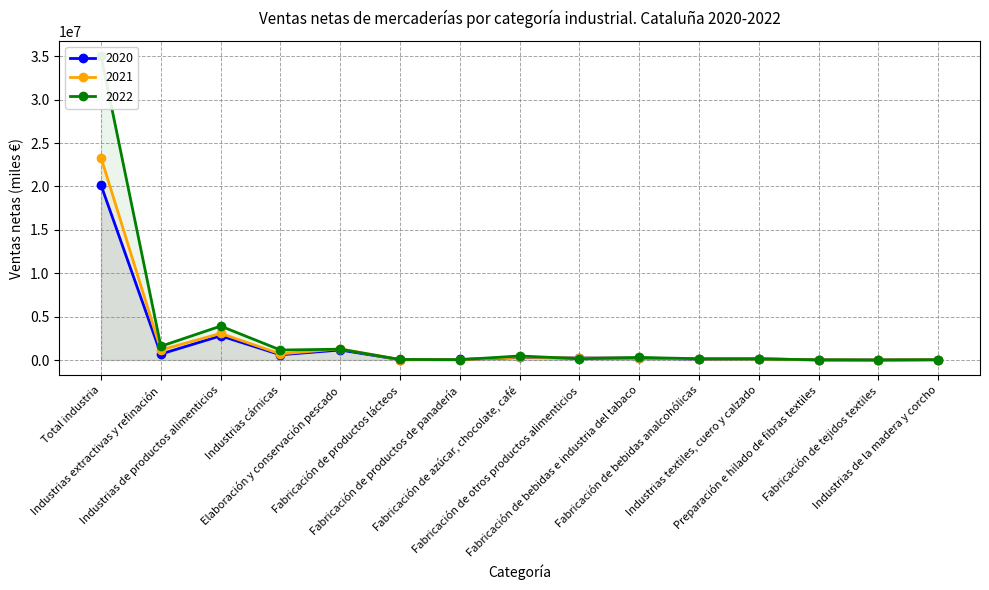

Which series has the largest total across all categories?

2022